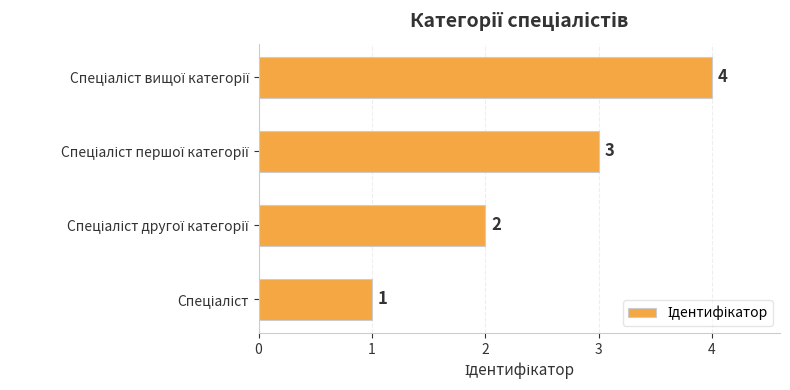

What is the difference between the maximum and minimum values?

3